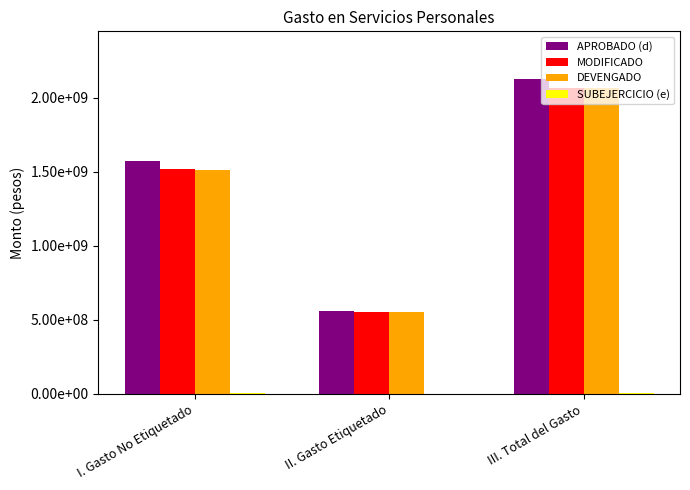

The value of APROBADO (d) at III. Total del Gasto is 2130061888.0. True or false?

True